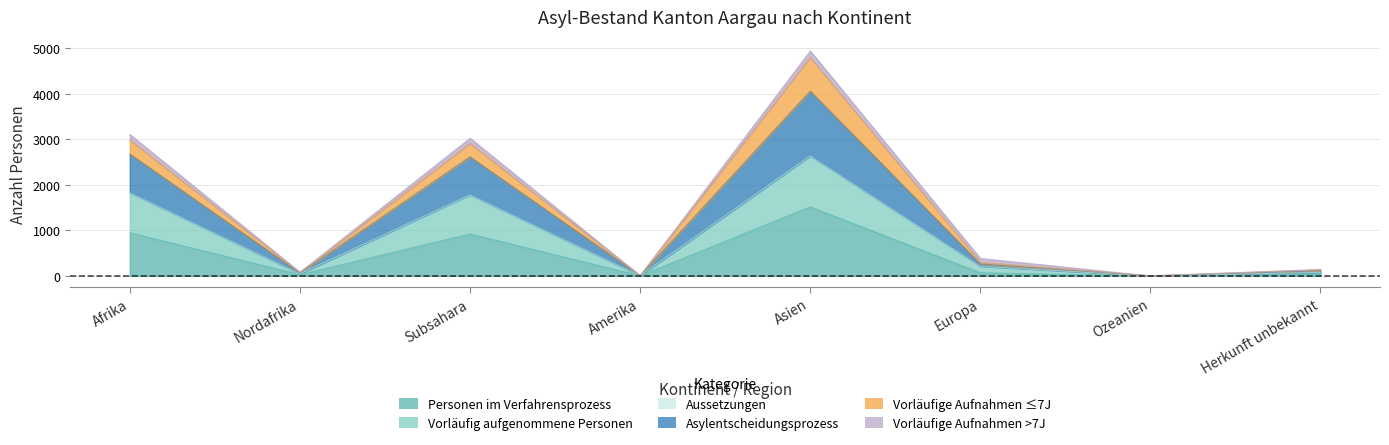

What is the sum of all Personen im Verfahrensprozess values?

3517